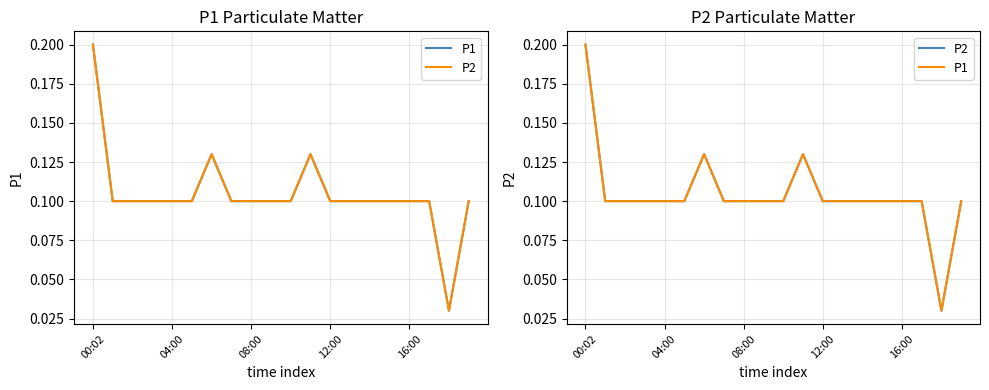

Which category has the highest value across all series?

00:02